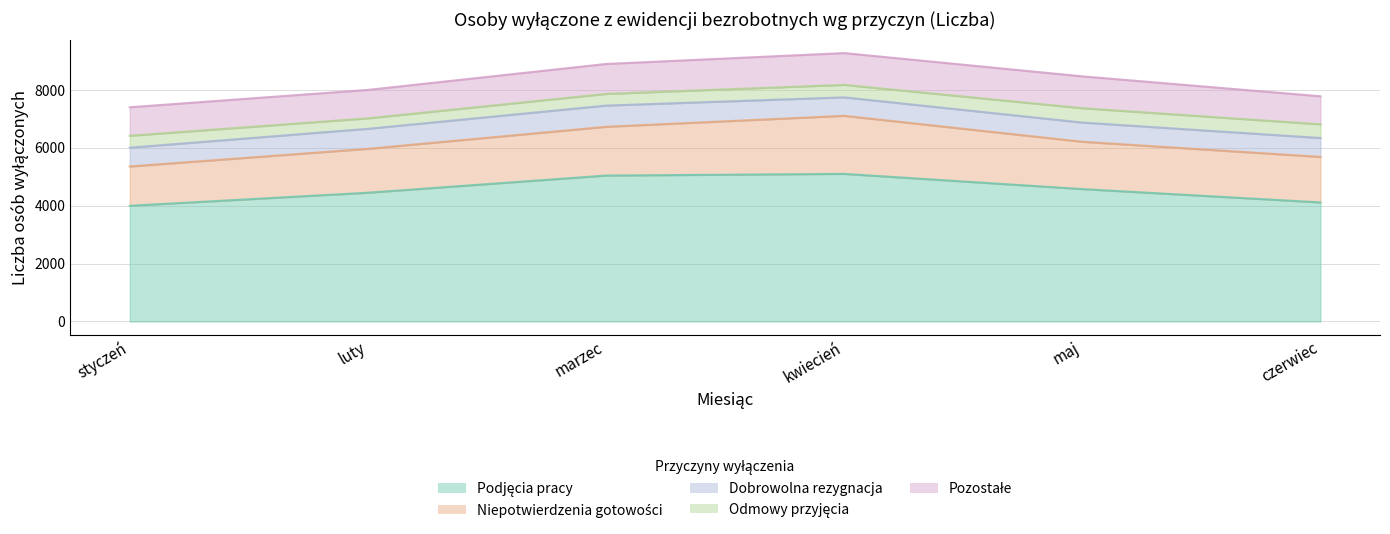

Is it true that Dobrowolna rezygnacja equals 909 at styczeń?

False